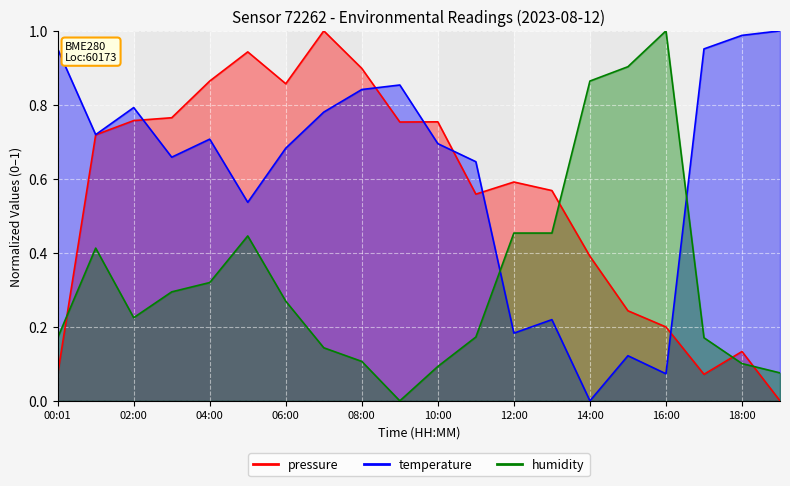

Which series changed the most between 02:00 and 06:00?

temperature